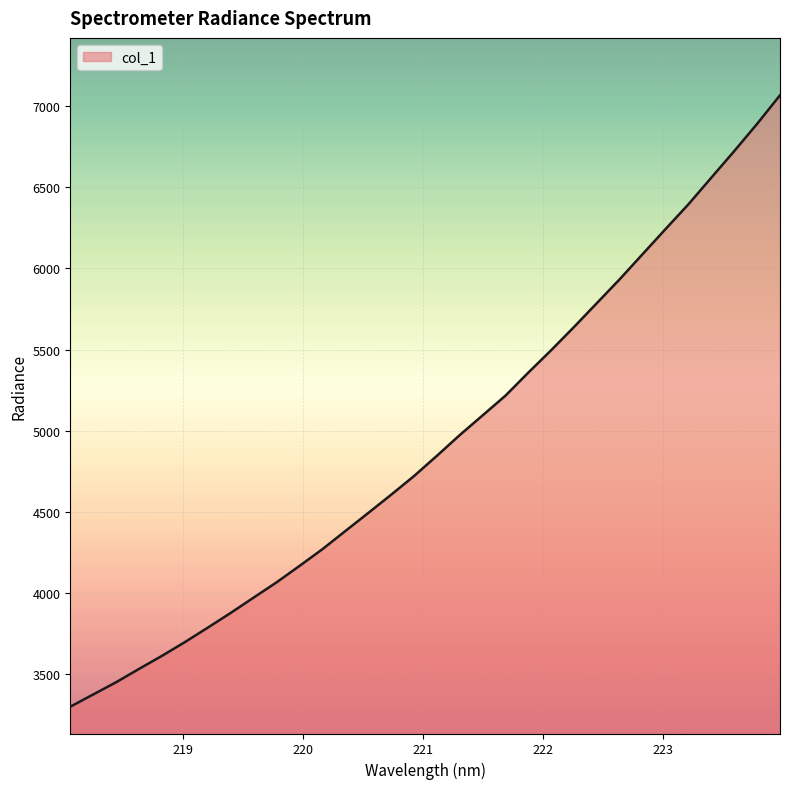

What is the difference between the maximum and minimum values?

3764.1